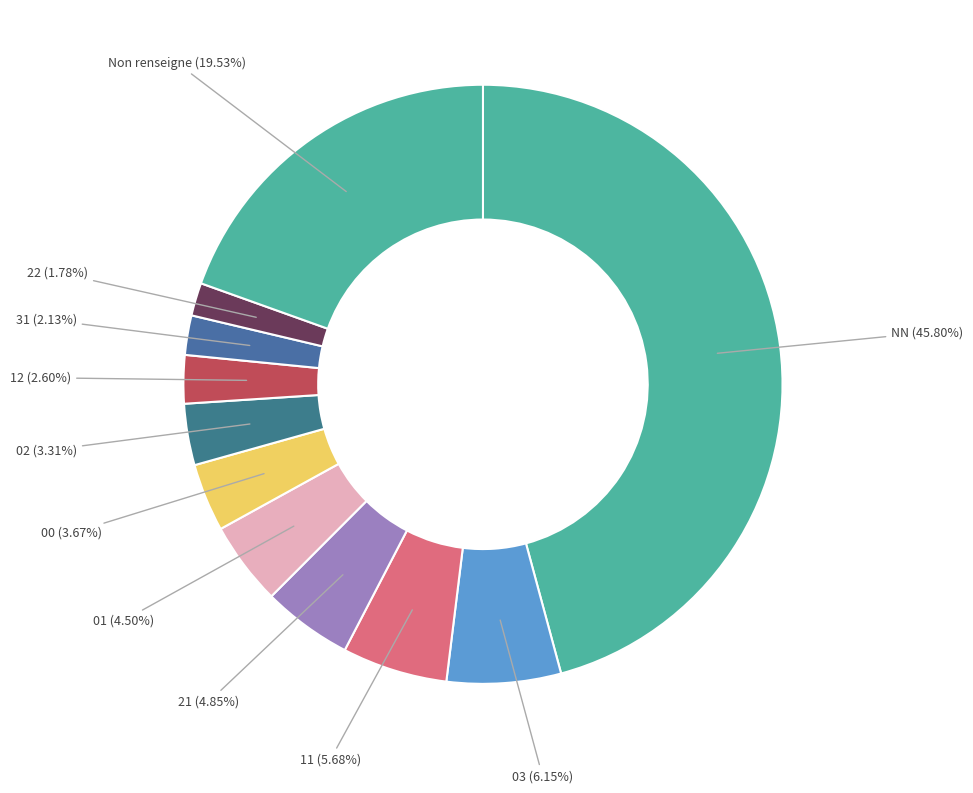

To the nearest percent, what portion does 02 represent?

3%